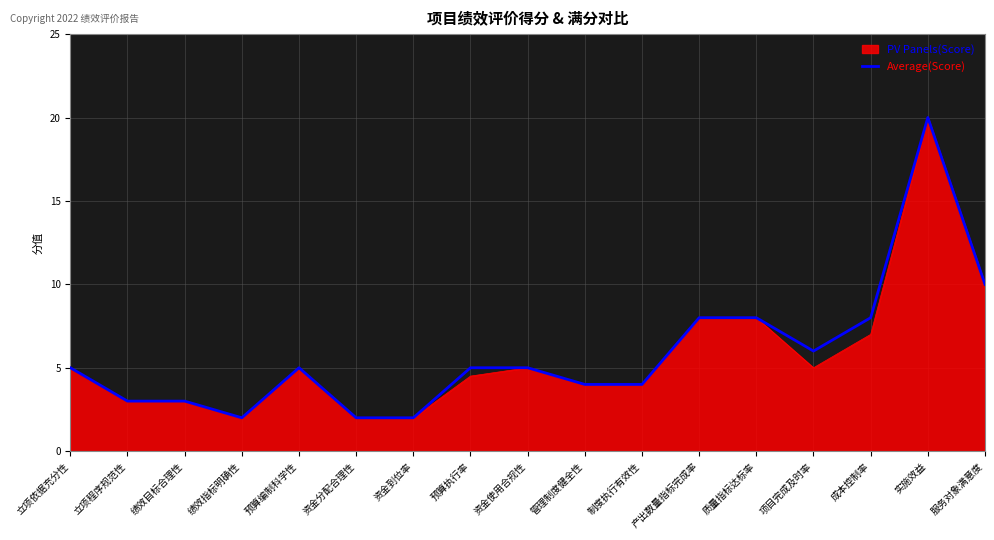

At which category is the sum across all series the highest?

实施效益